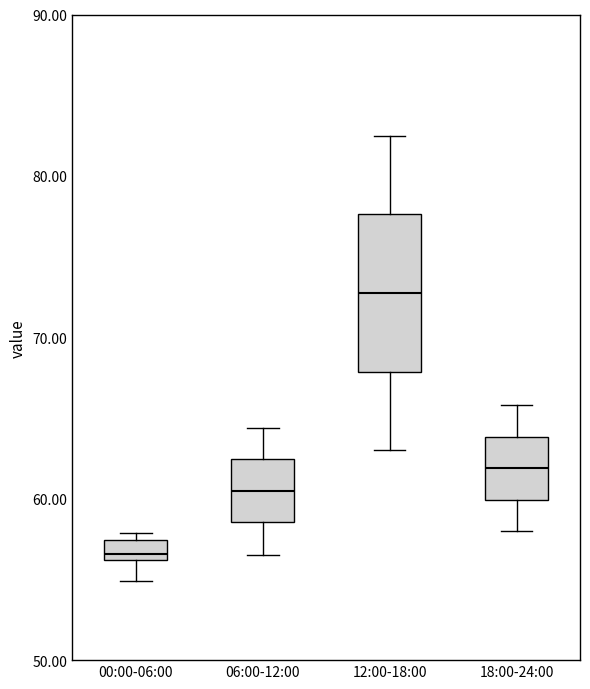

Where is the lower edge of the box for 00:00-06:00 on the y-axis? The values are not printed on the chart, so give them approximately, as read against the axis.

56